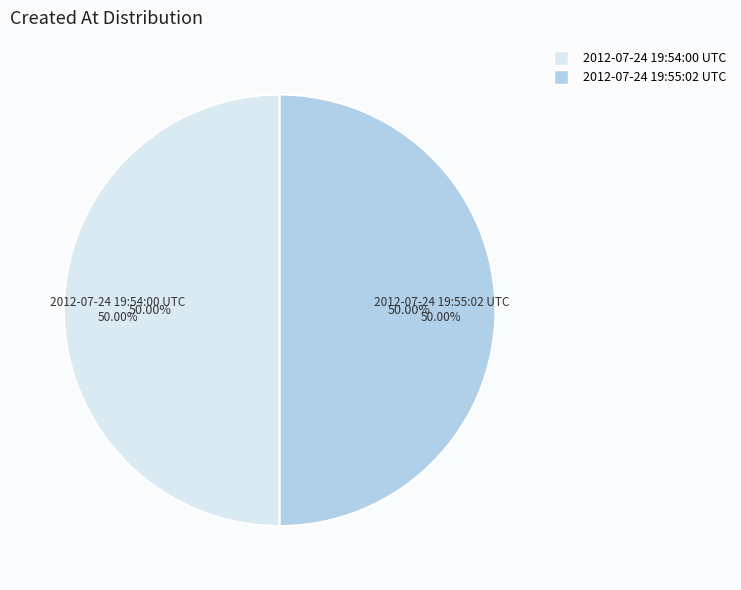

Count the number of slices in the pie.

2